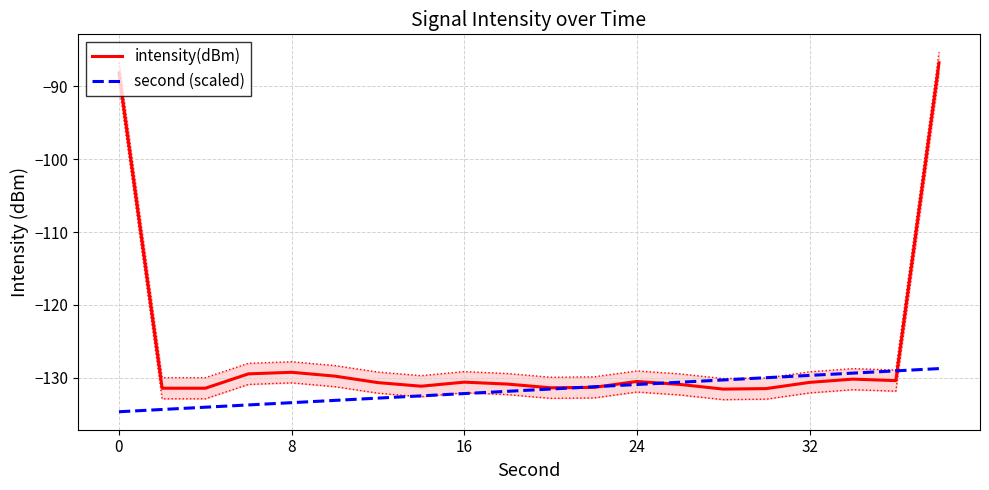

What are all the series names shown in the legend?

intensity(dBm), second (scaled)